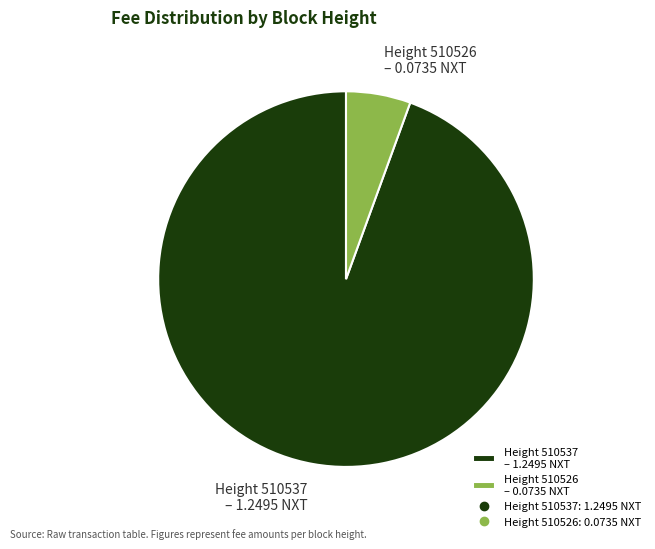

Do Height 510537 – 1.2495 NXT and Height 510526 – 0.0735 NXT together represent more than half of the pie?

Yes